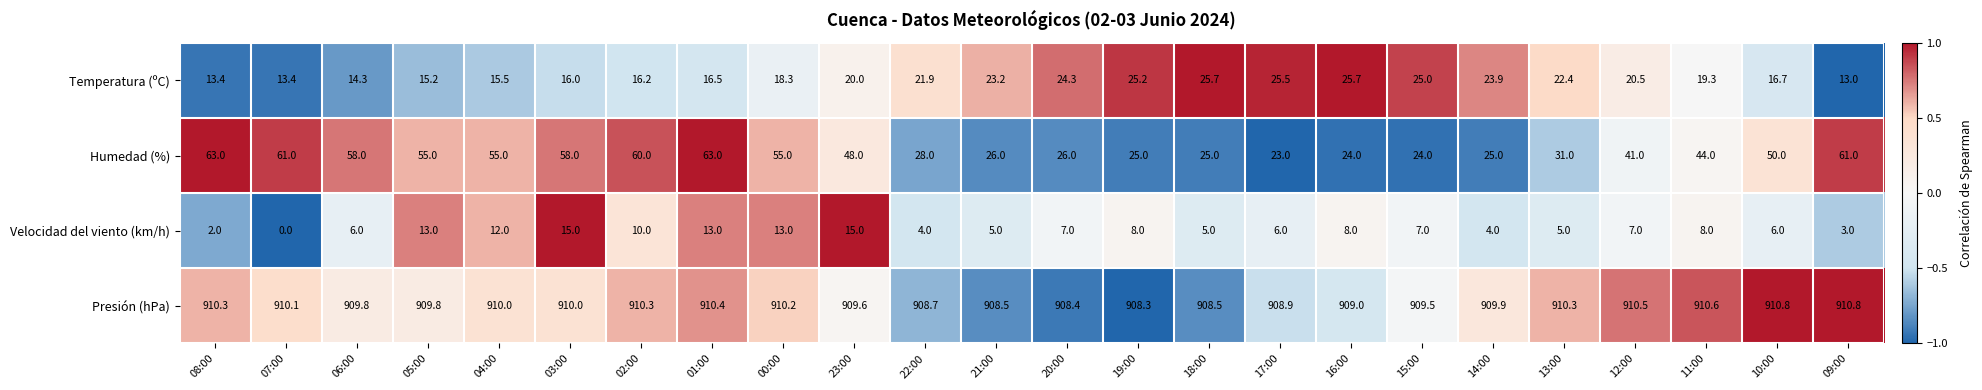

What is the smallest value displayed?

0.0